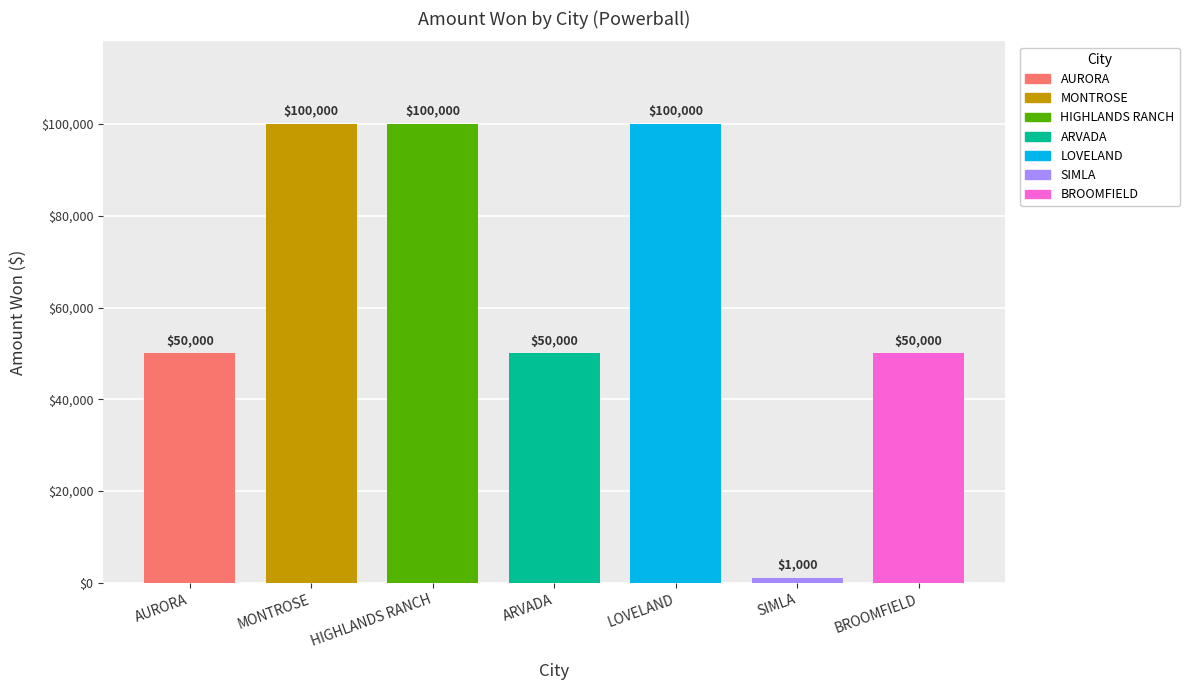

Is it true that the value at HIGHLANDS RANCH is 88153?

False